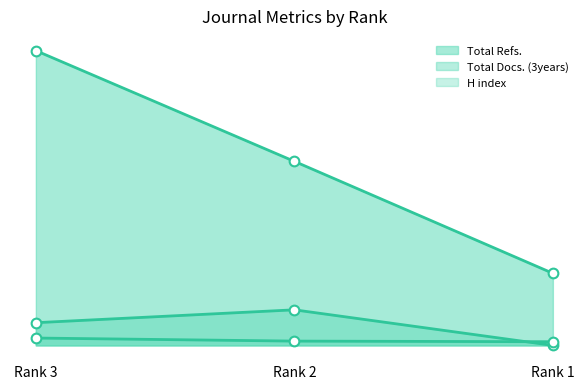

What is the spread (max minus min) of values at Rank 2?

586